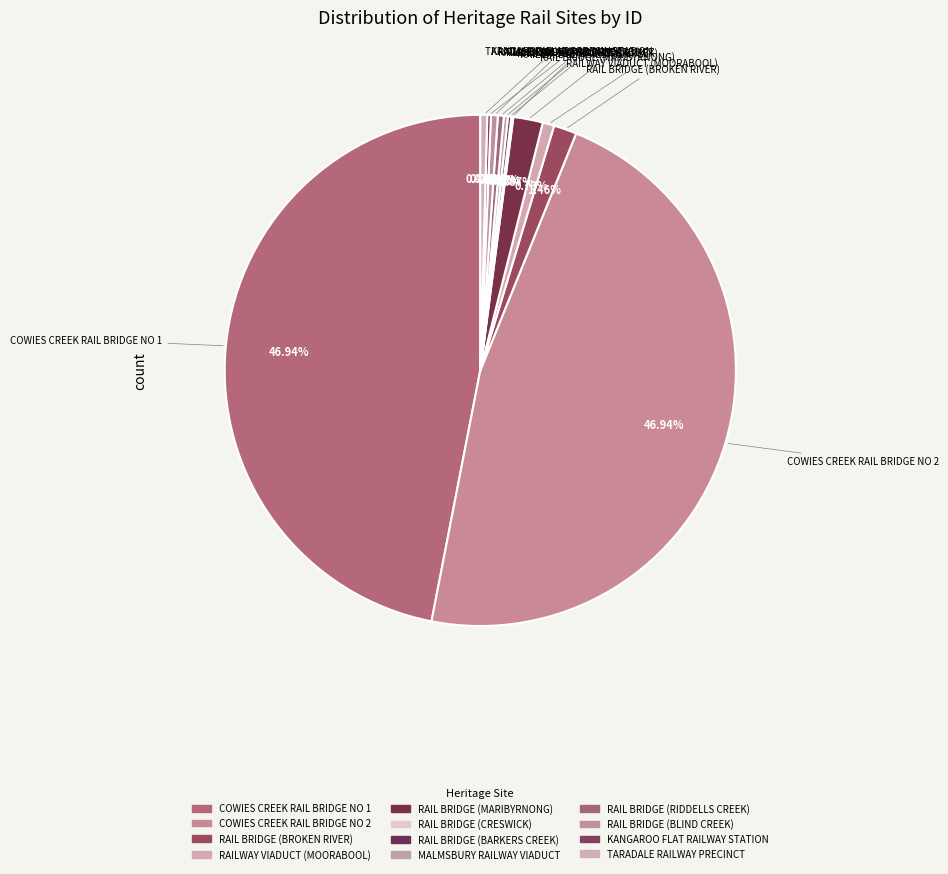

Is it true that RAIL BRIDGE (BLIND CREEK) is 0% of the pie?

True